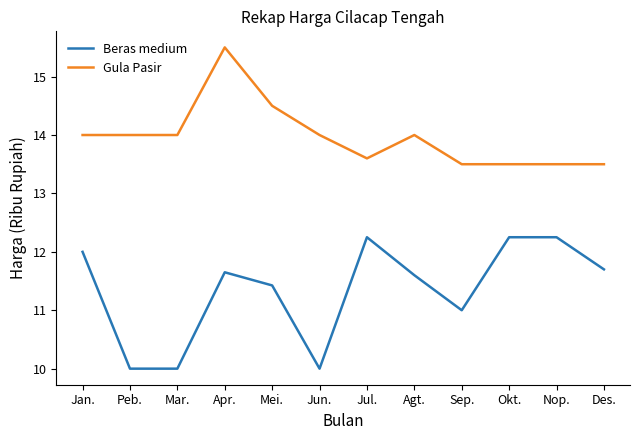

What position from the left is Jan.?

1